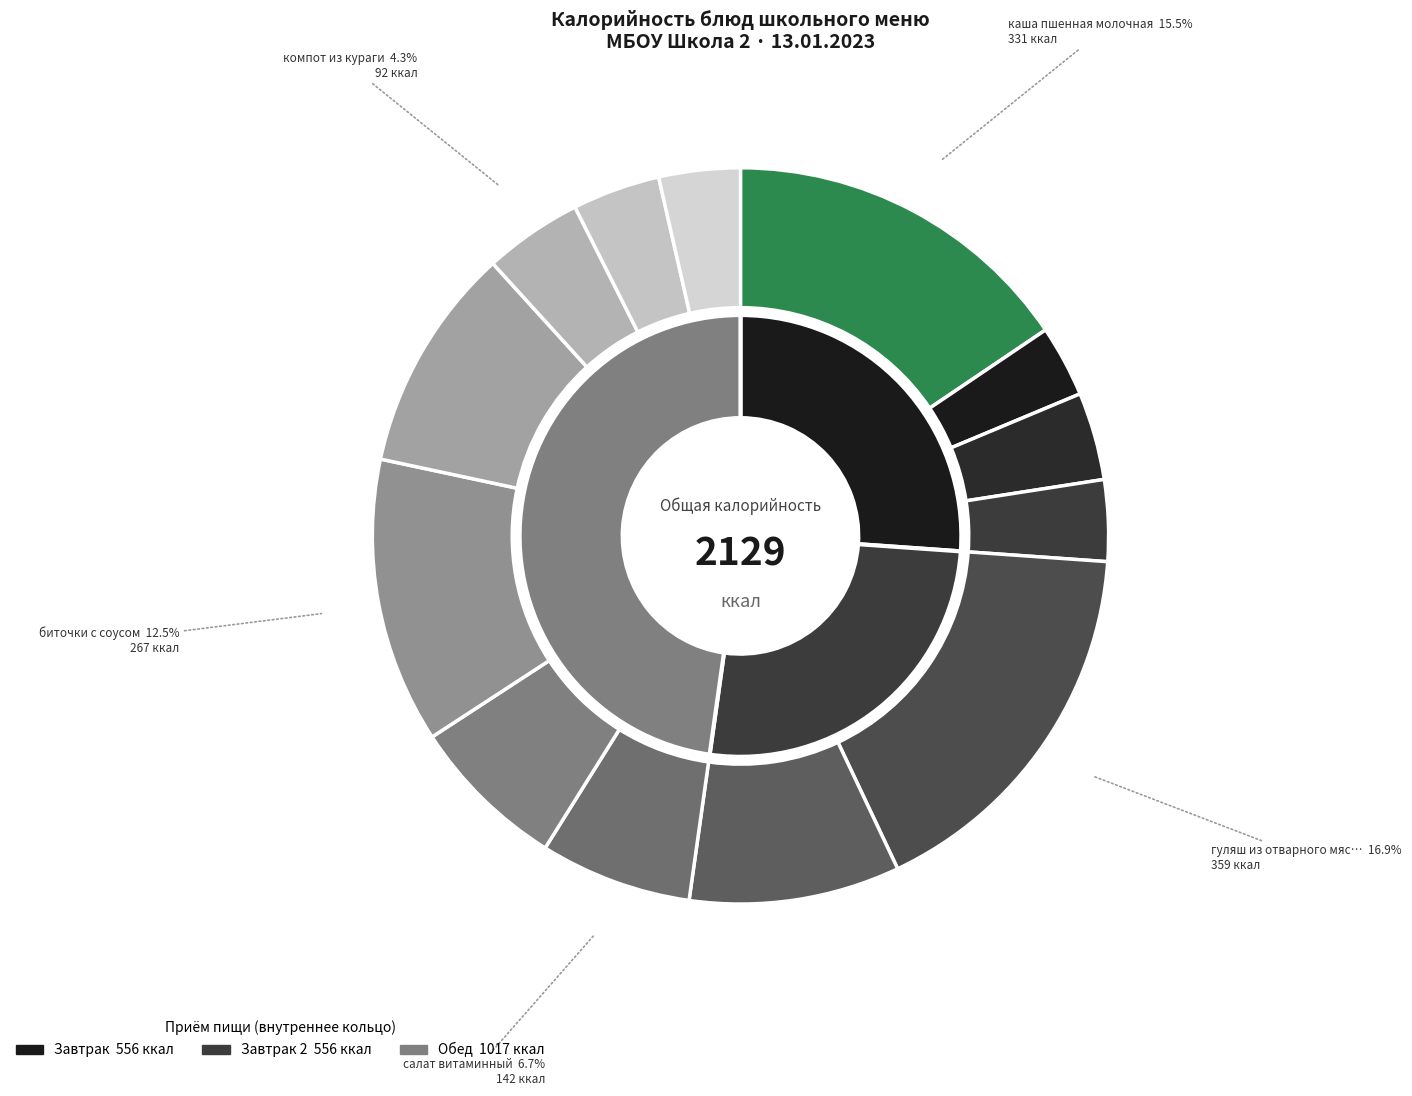

To the nearest percent, what percentage of the pie is каша пшенная молочная?

16%